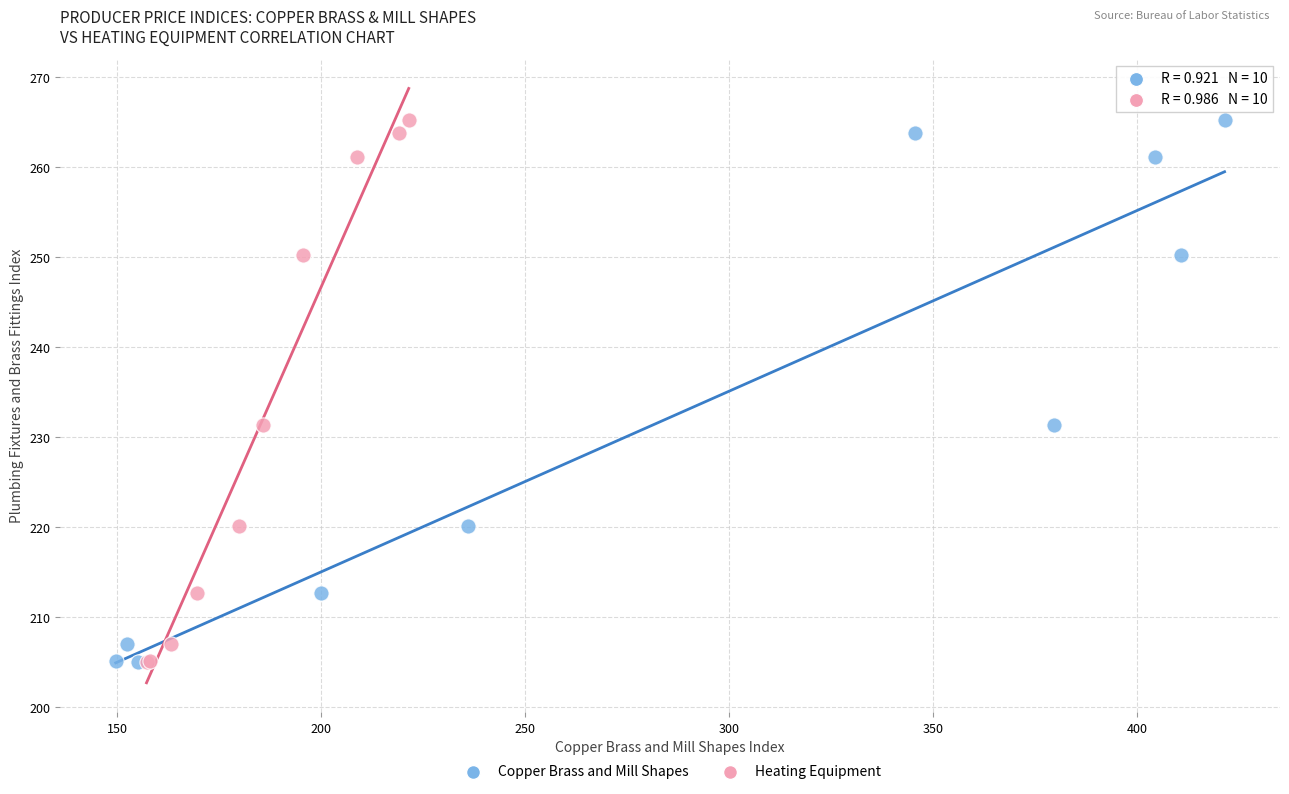

What are all the series names shown in the legend?

Copper Brass and Mill Shapes, Heating Equipment